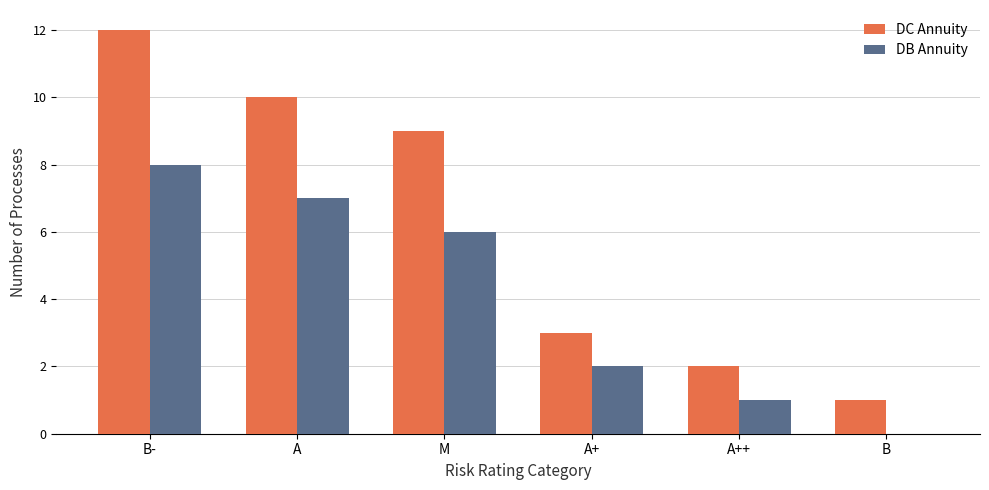

Which series changed the most between M and A++?

DC Annuity